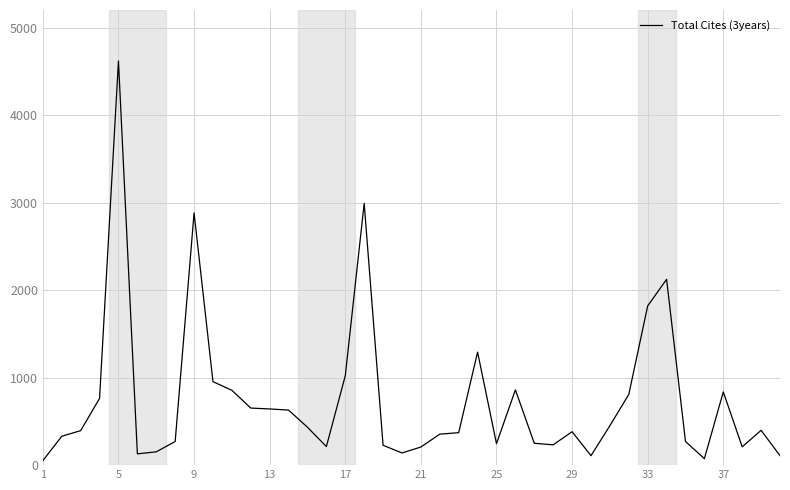

What is the maximum value shown in the chart?

4618